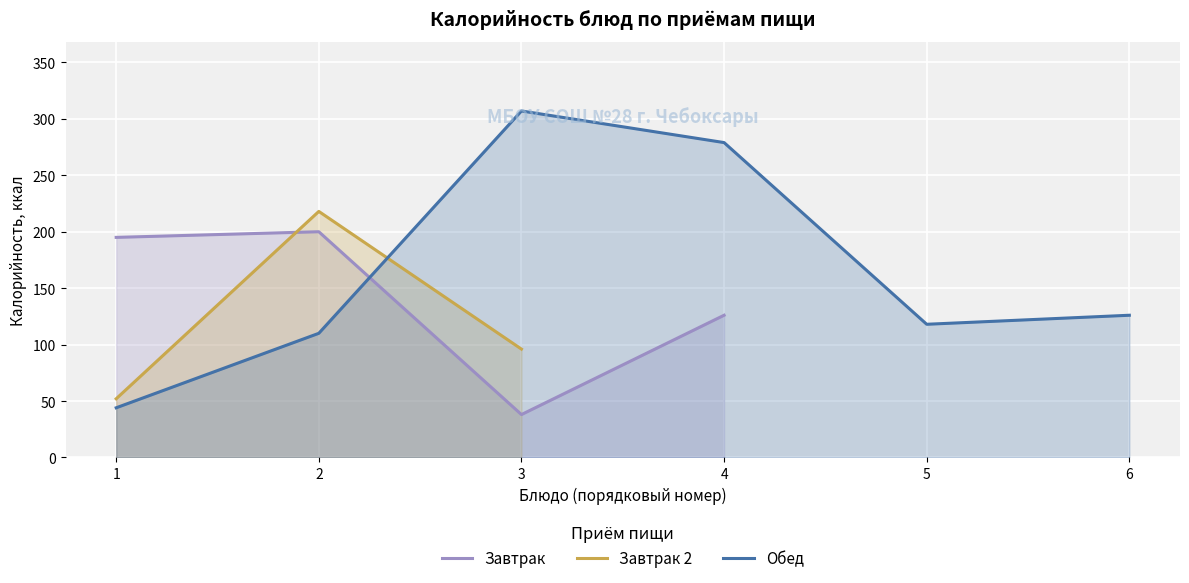

The value of Обед at 5 is 118.0. True or false?

True